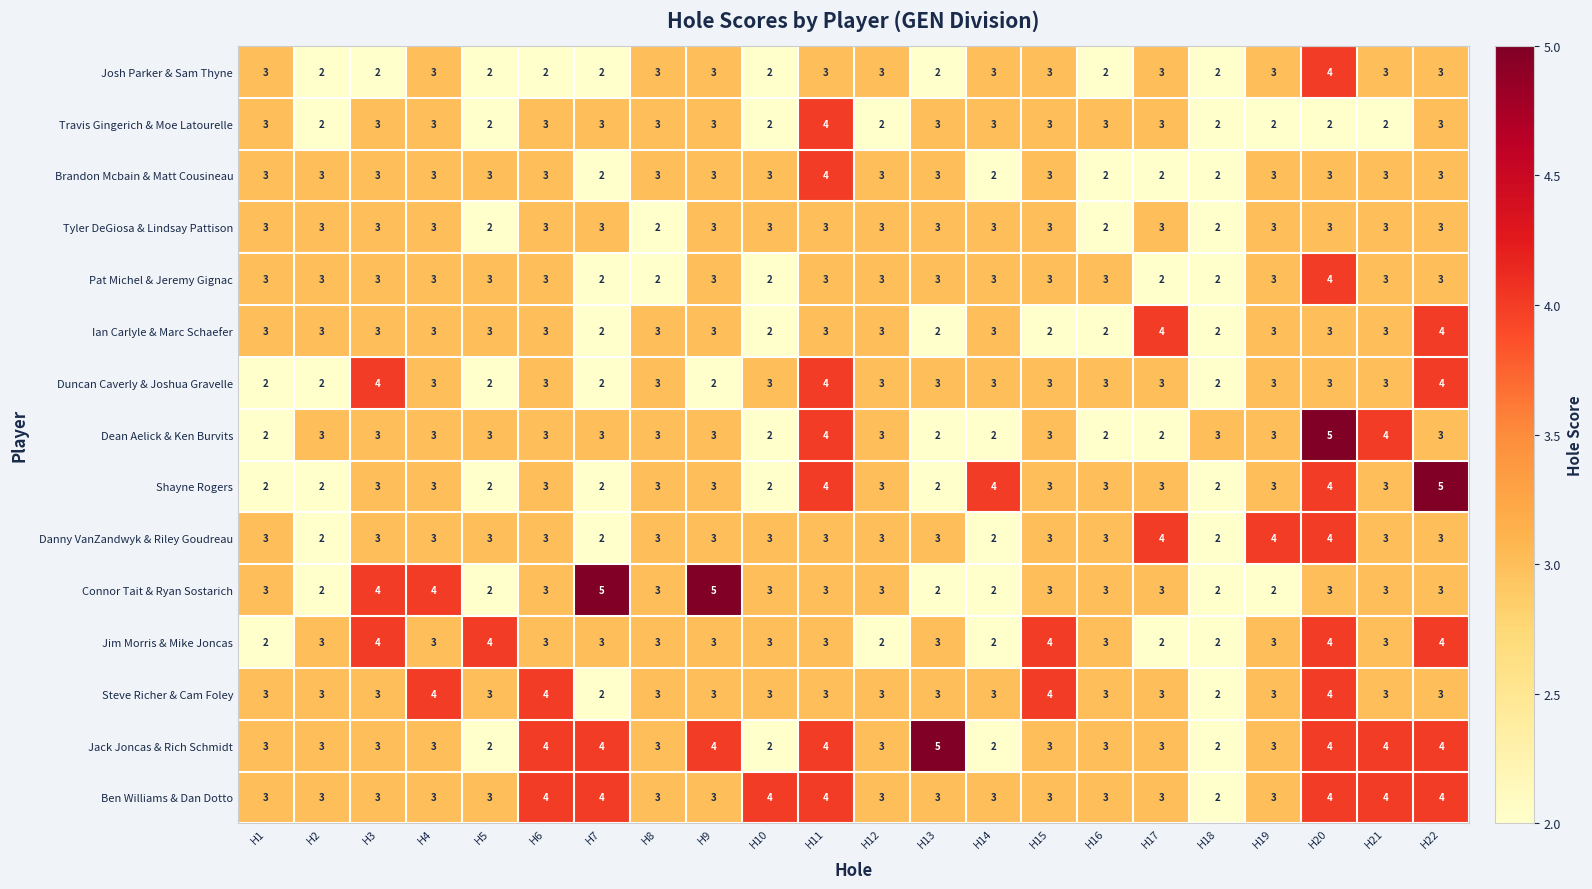

Between H17 and H21, which series saw the biggest shift?

Dean Aelick & Ken Burvits